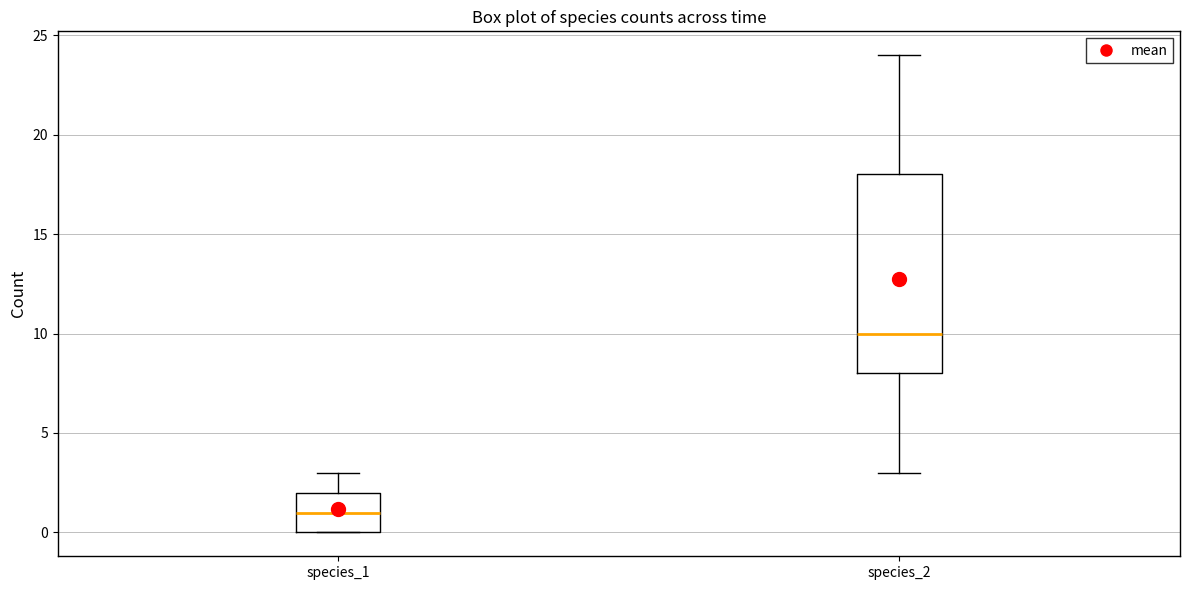

Which box has the highest median line?

species_2